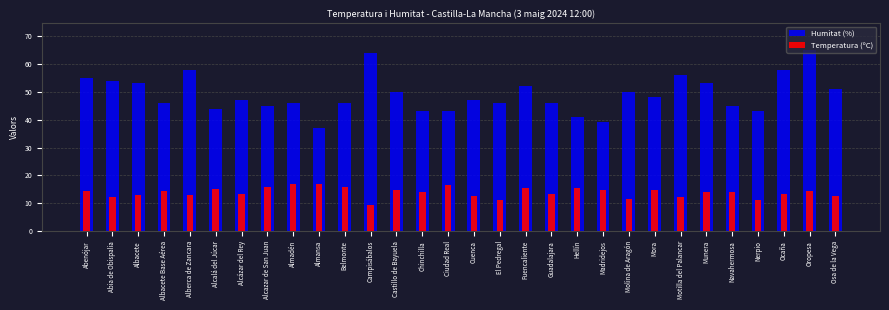

Which series has the largest range (max minus min)?

Humitat (%)